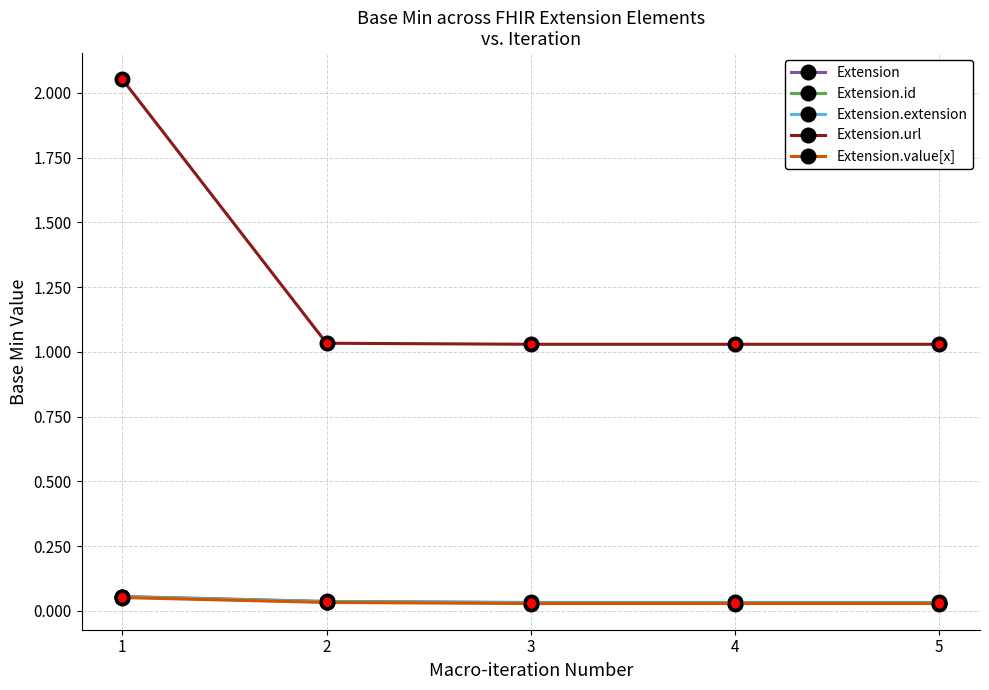

What is the average value of the Extension.url series?

1.2